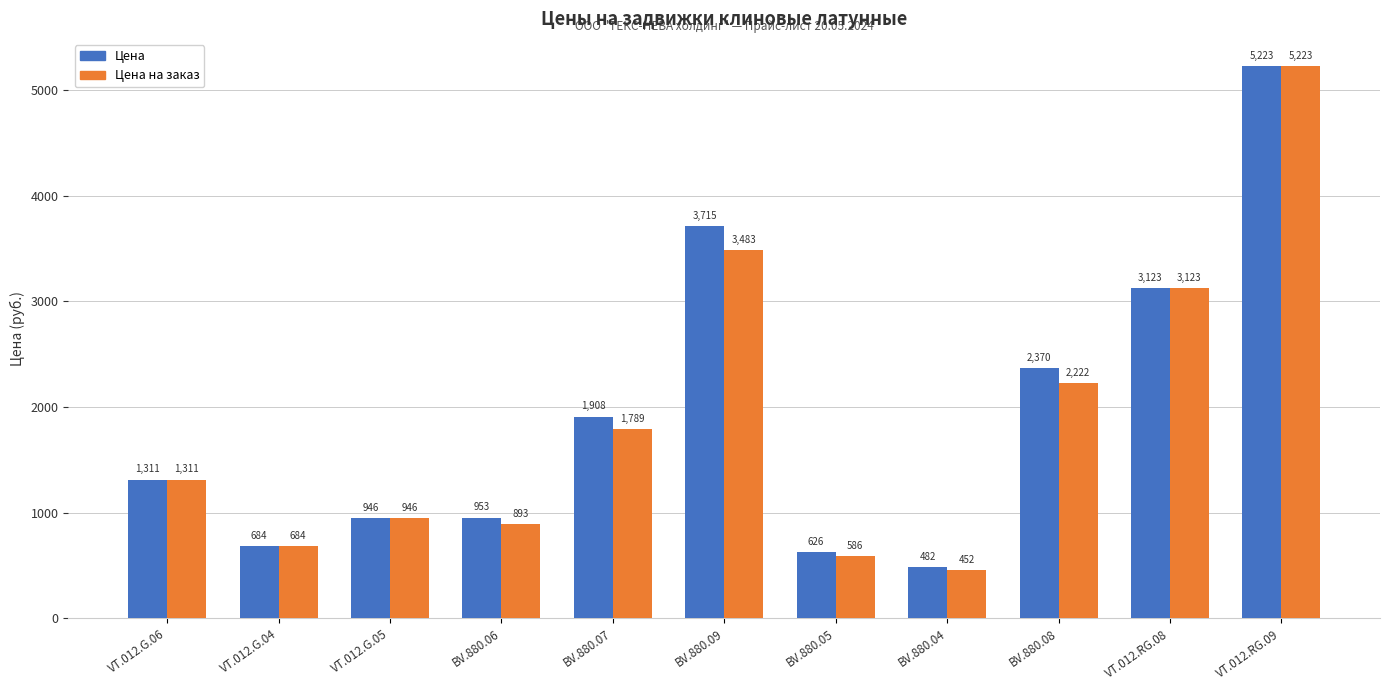

At which label is Цена на заказ closest to 2837?

VT.012.RG.08